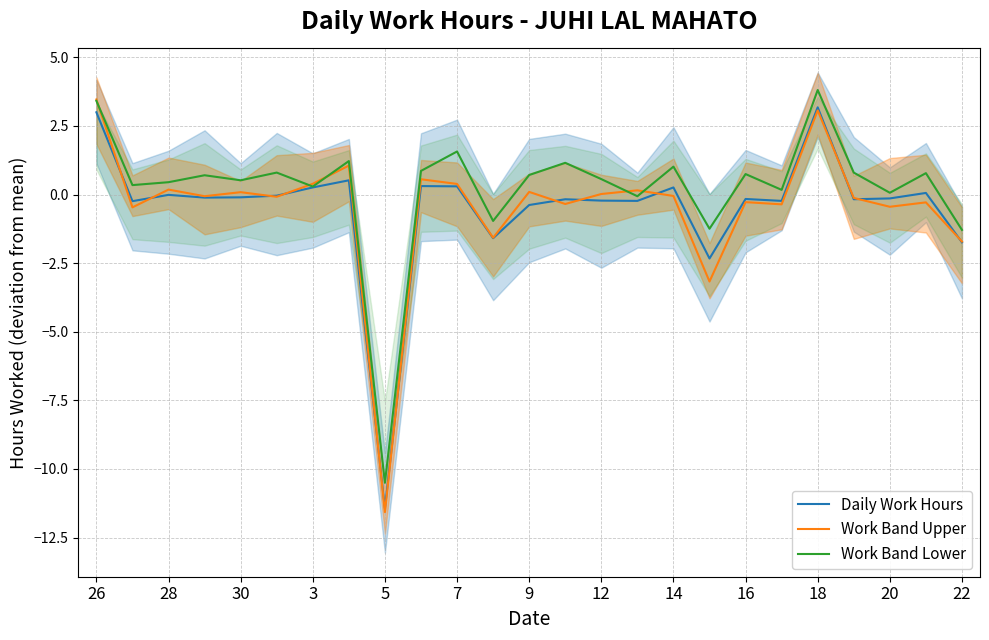

Is it true that Daily Work Hours equals -0.0 at 5?

False